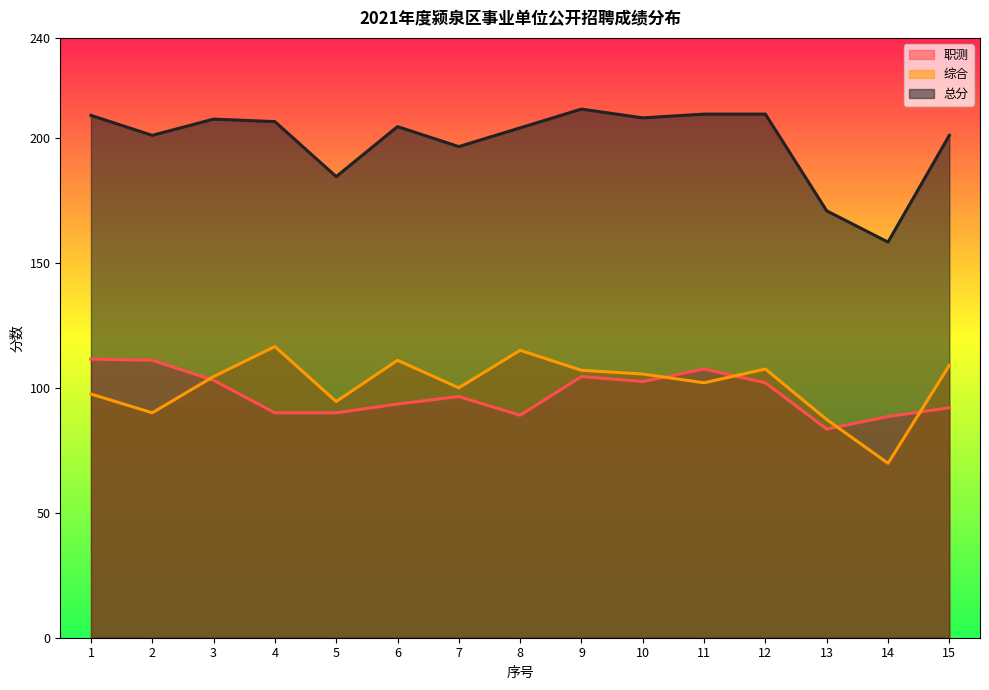

What is the value of the 职测 point at the 13th from the left?

83.5